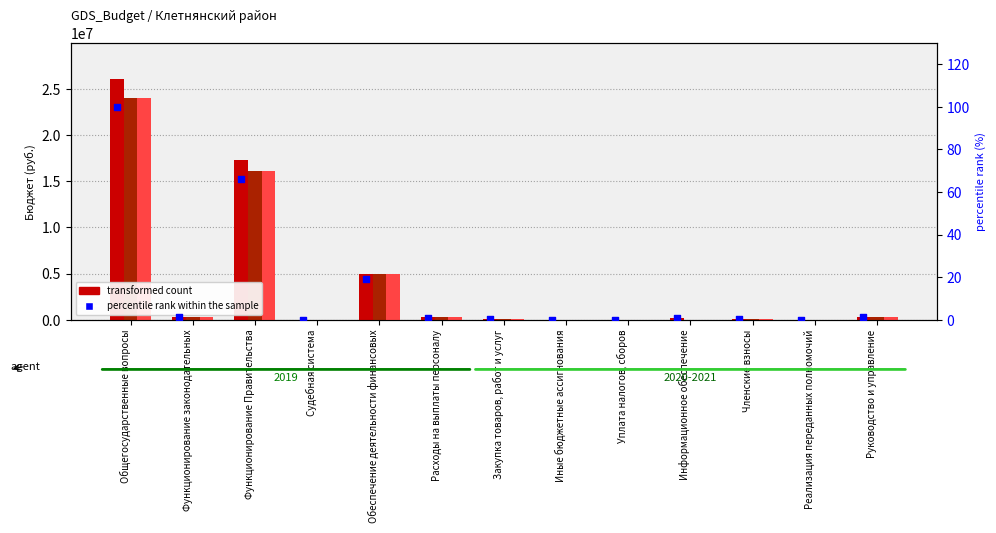

Which series reaches the maximum Y coordinate?

2019 год